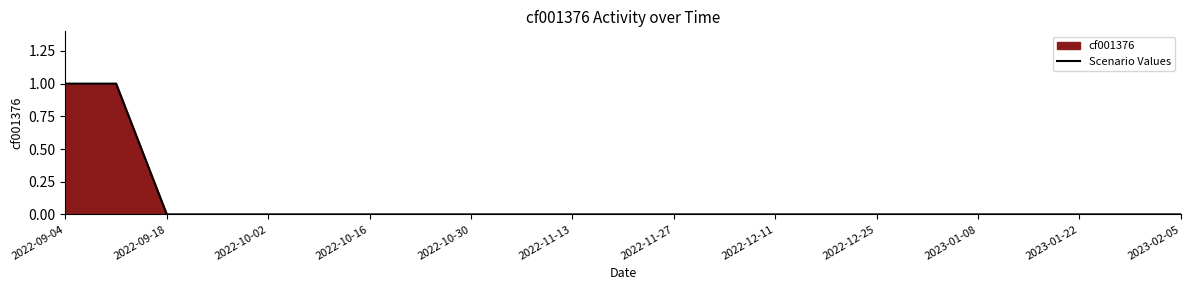

Is it true that the value at 2023-02-05 is 0?

True